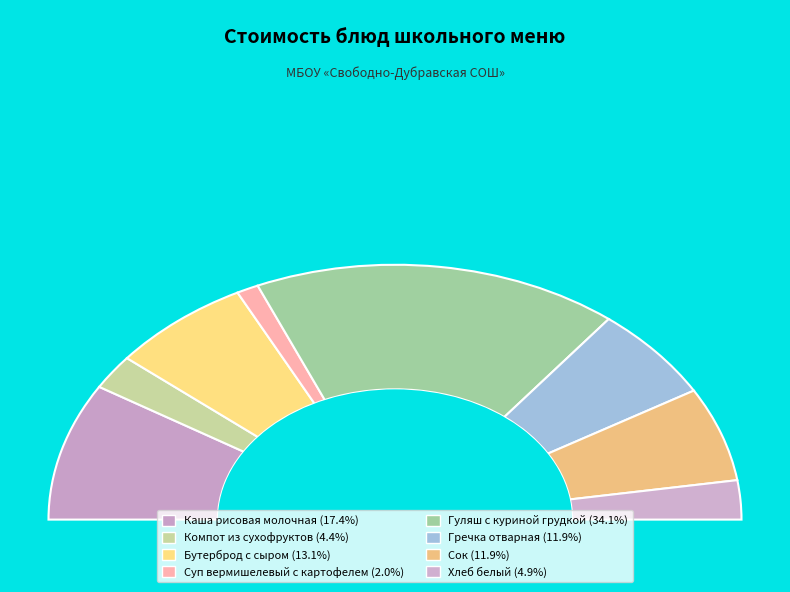

What percentage is the Гуляш с куриной грудкой slice, to the nearest percent?

34%